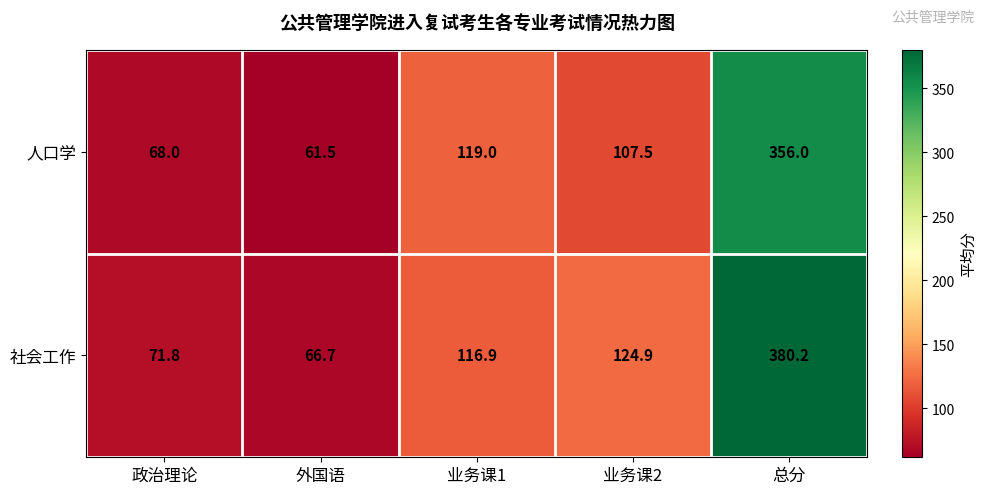

Is it true that 人口学 equals 162.2 at 业务课2?

False